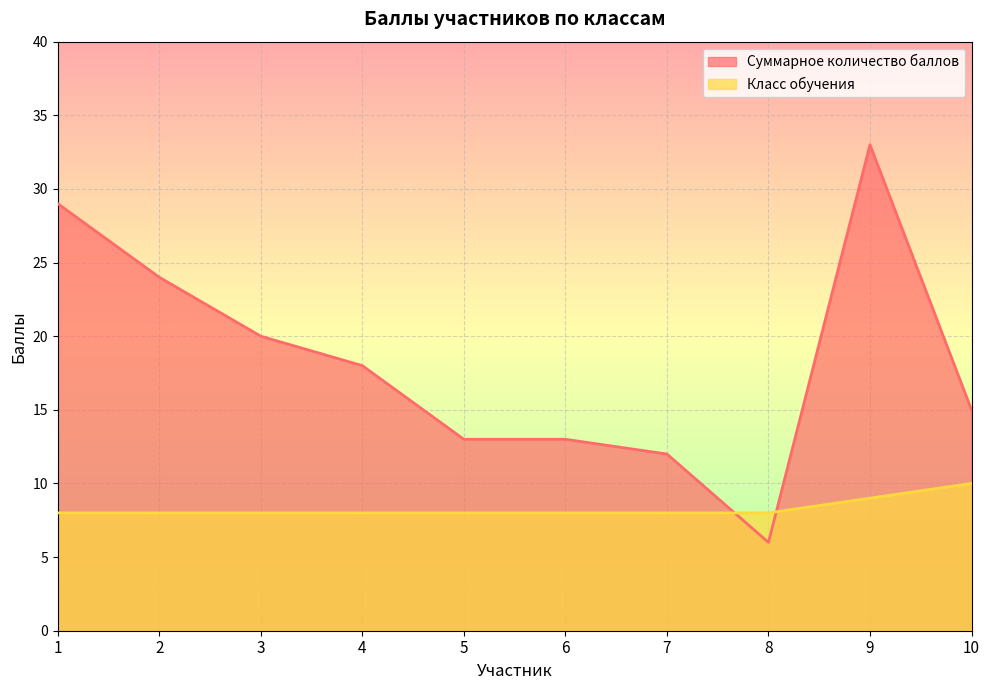

What is the value of the Класс обучения point at the 7th from the left?

8